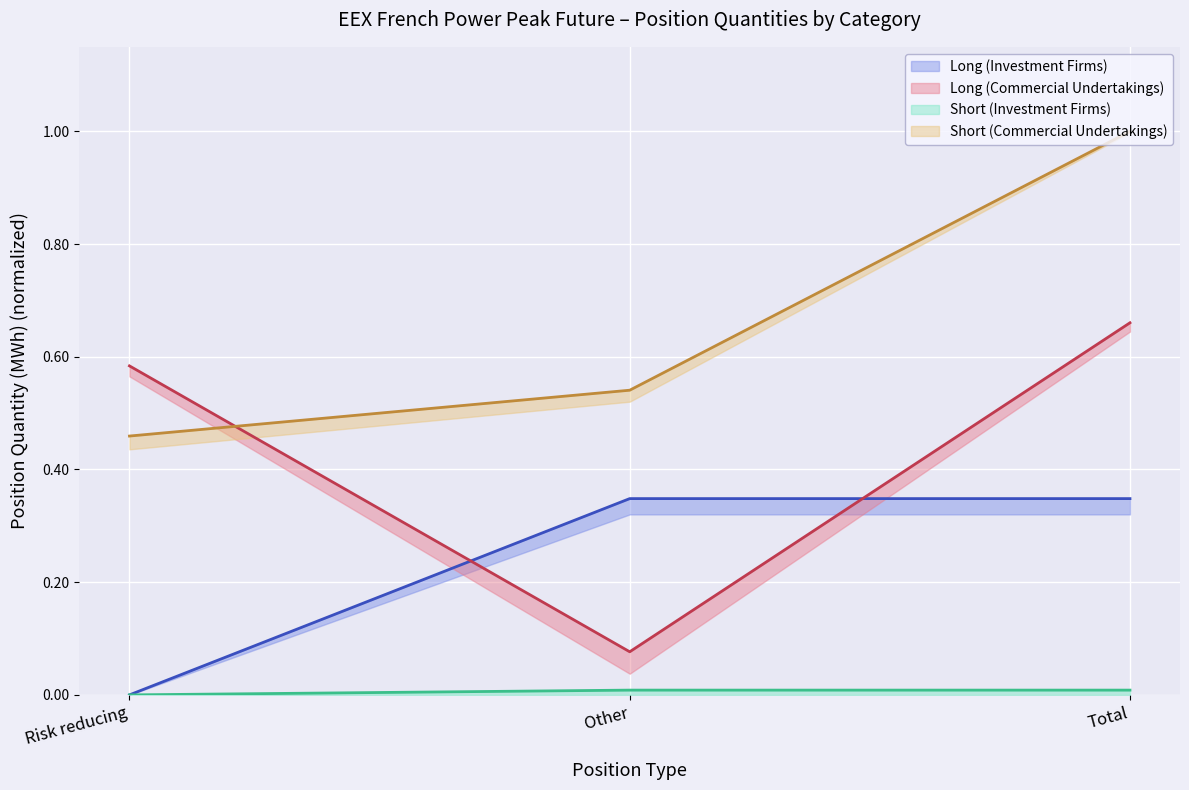

What position from the left is Other?

2